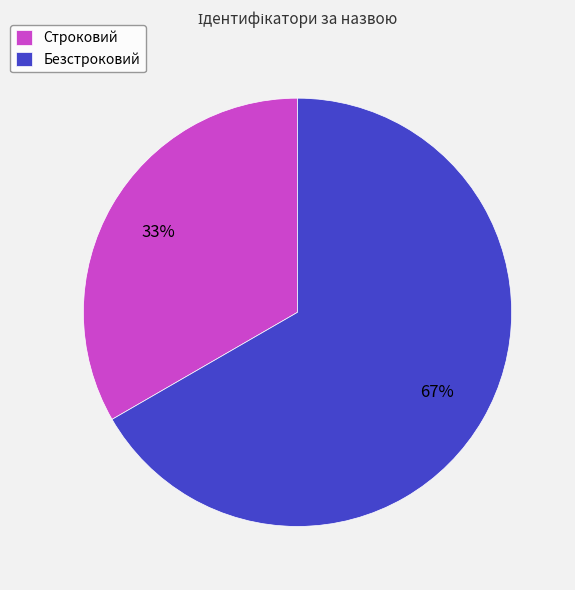

How many segments does this pie chart have?

2